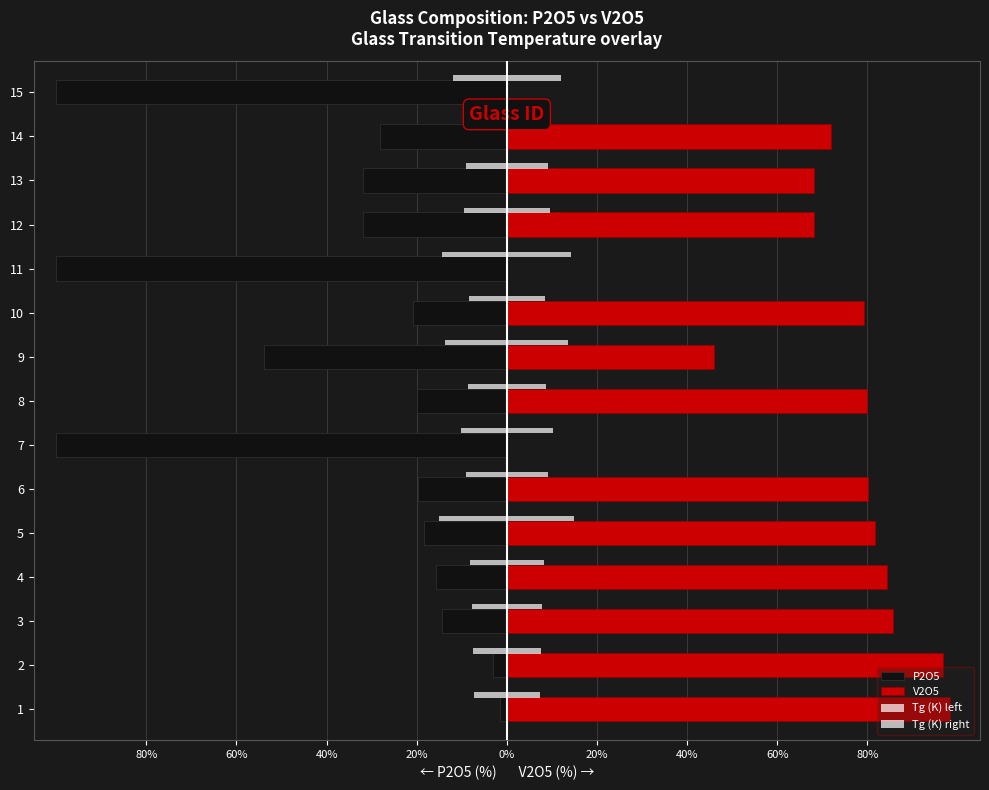

Rank the series by their maximum value, from lowest to highest.

Tg (K) left, P2O5, Tg (K) right, V2O5